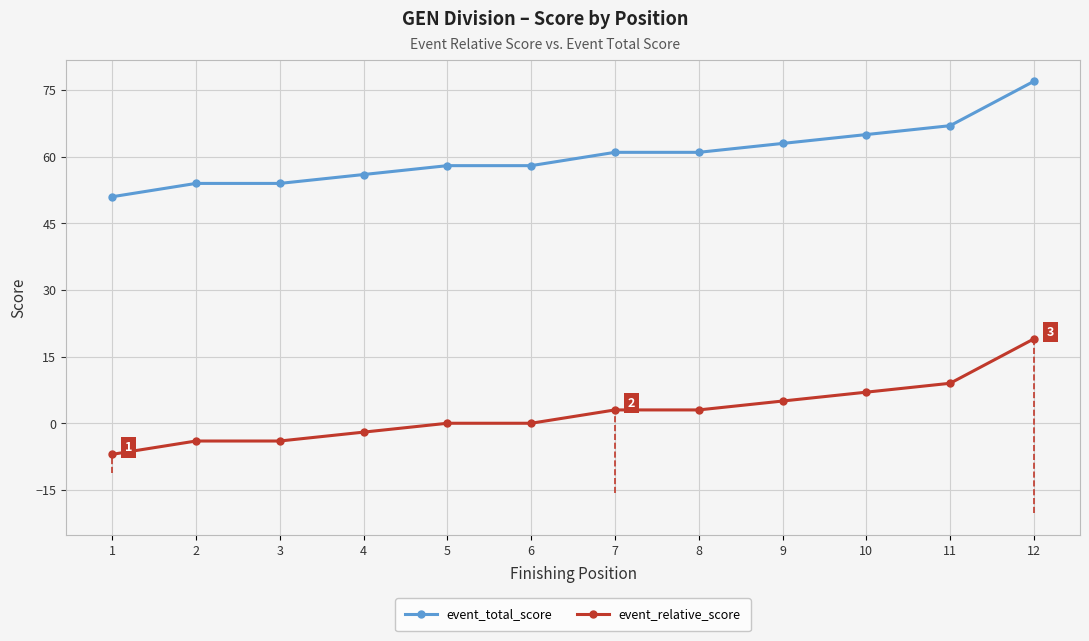

True or false: event_total_score and event_relative_score intersect in this chart.

False